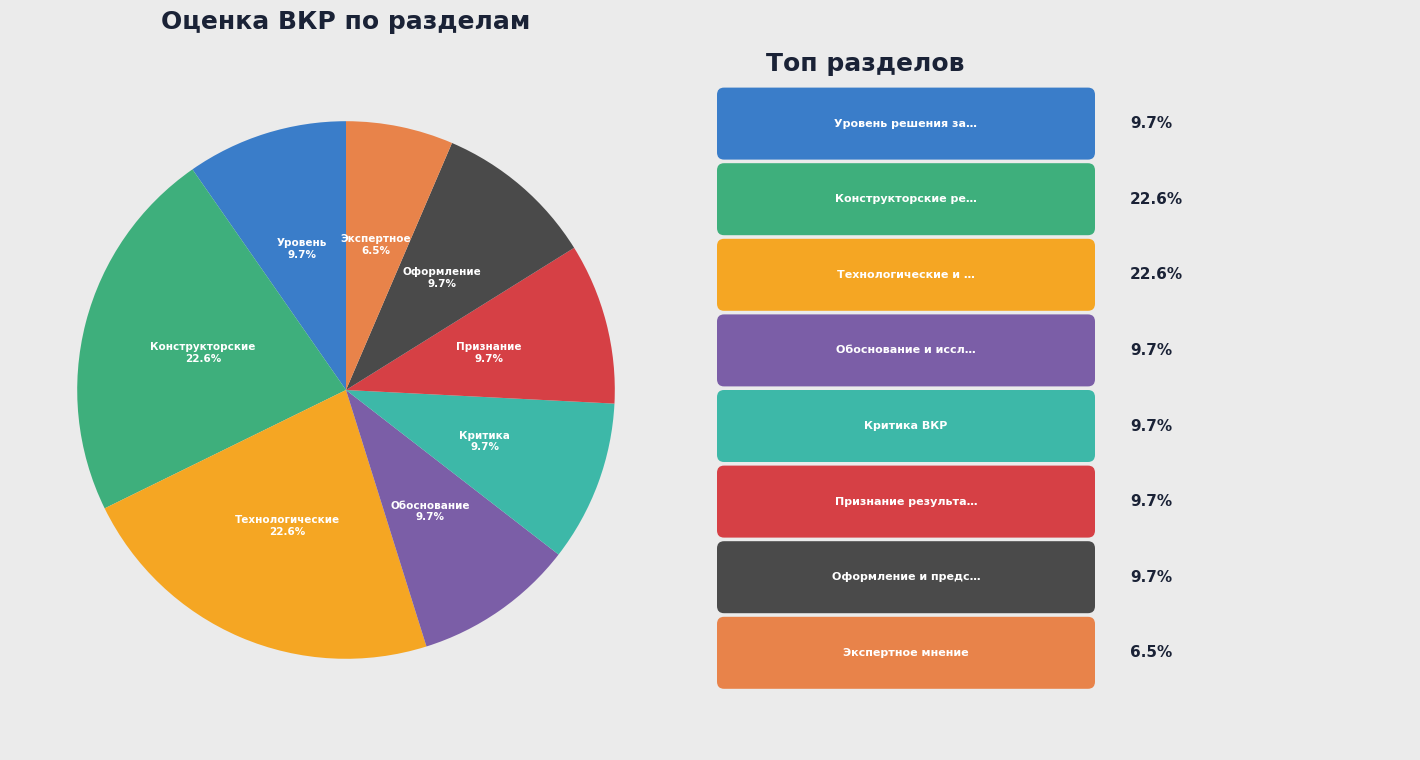

Does any single category account for the majority?

No